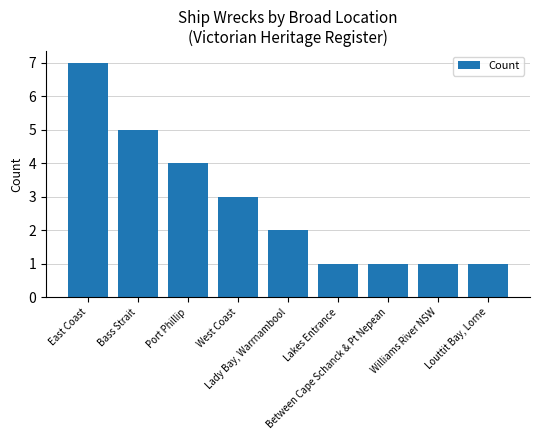

What is the difference between the maximum and minimum values?

6